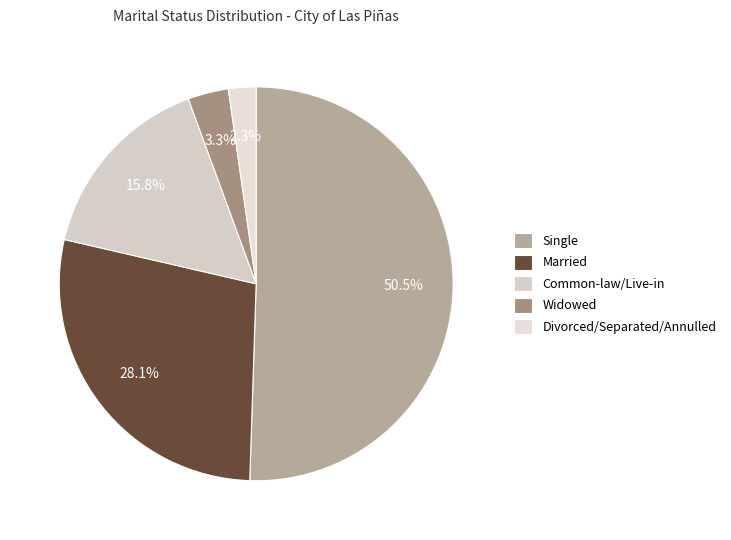

True or false: Common-law/Live-in accounts for 16% of the total.

True